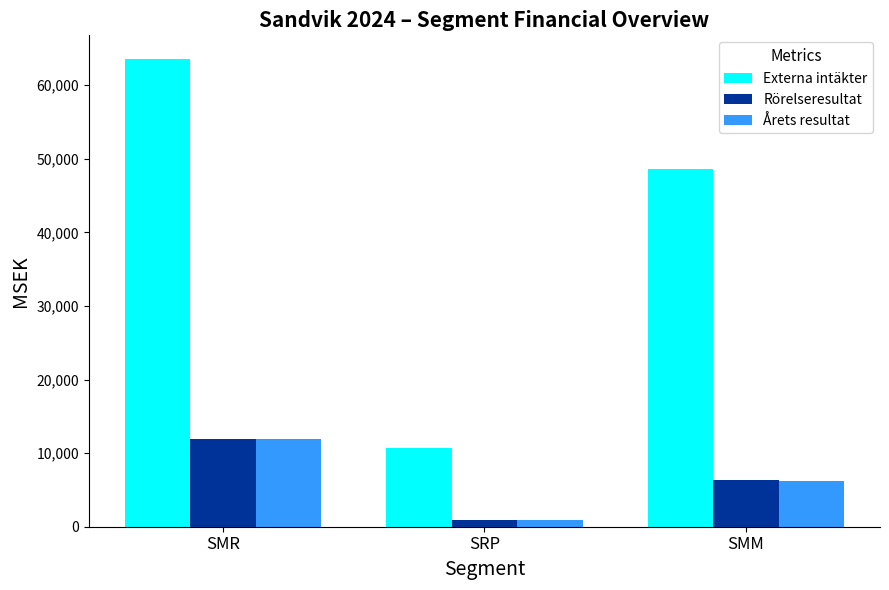

Reading left to right, what are all the values shown in this chart?

Externa intäkter: SMR=63607	SRP=10704	SMM=48567
Rörelseresultat: SMR=11934	SRP=883	SMM=6318
Årets resultat: SMR=11984	SRP=851	SMM=6195